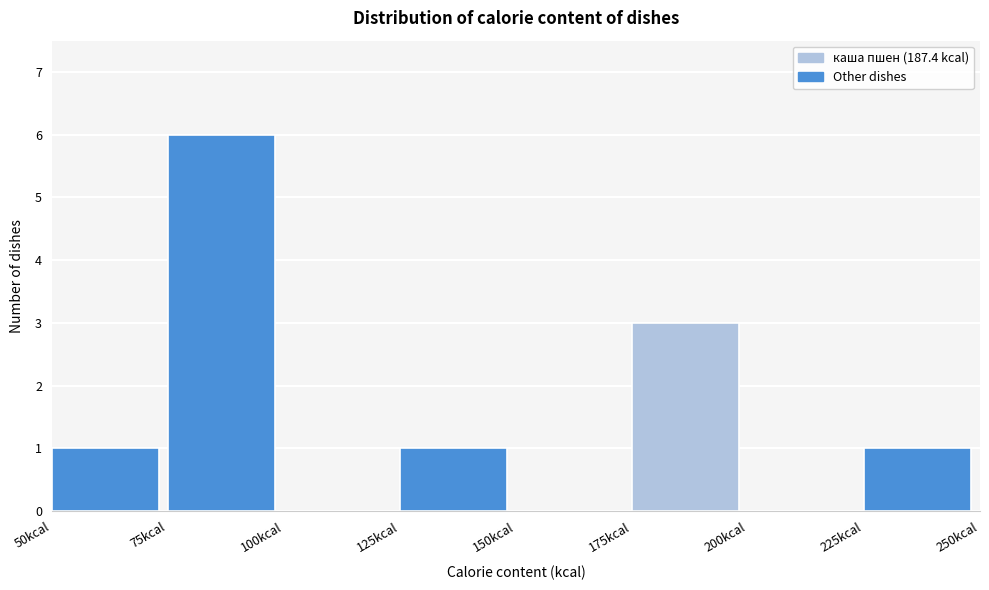

Reading left to right, transcribe this chart: for each bar, give the range it covers on the x-axis and its height. The values are not printed on the chart, so give them approximately, as read against the axis.

50 to 75: 1
75 to 100: 6
100 to 125: 0
125 to 150: 1
150 to 175: 0
175 to 200: 3
200 to 225: 0
225 to 250: 1